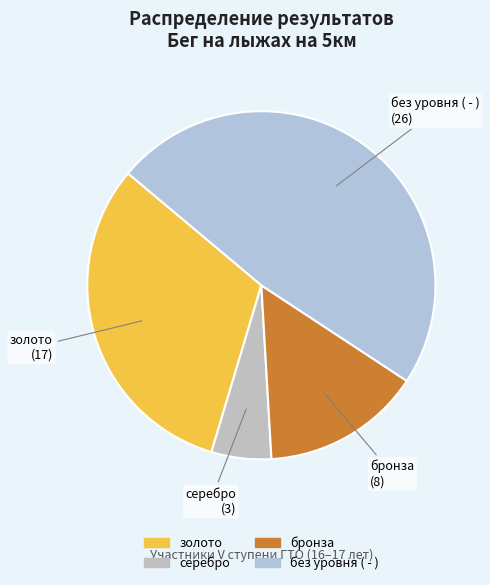

How many segments does this pie chart have?

4